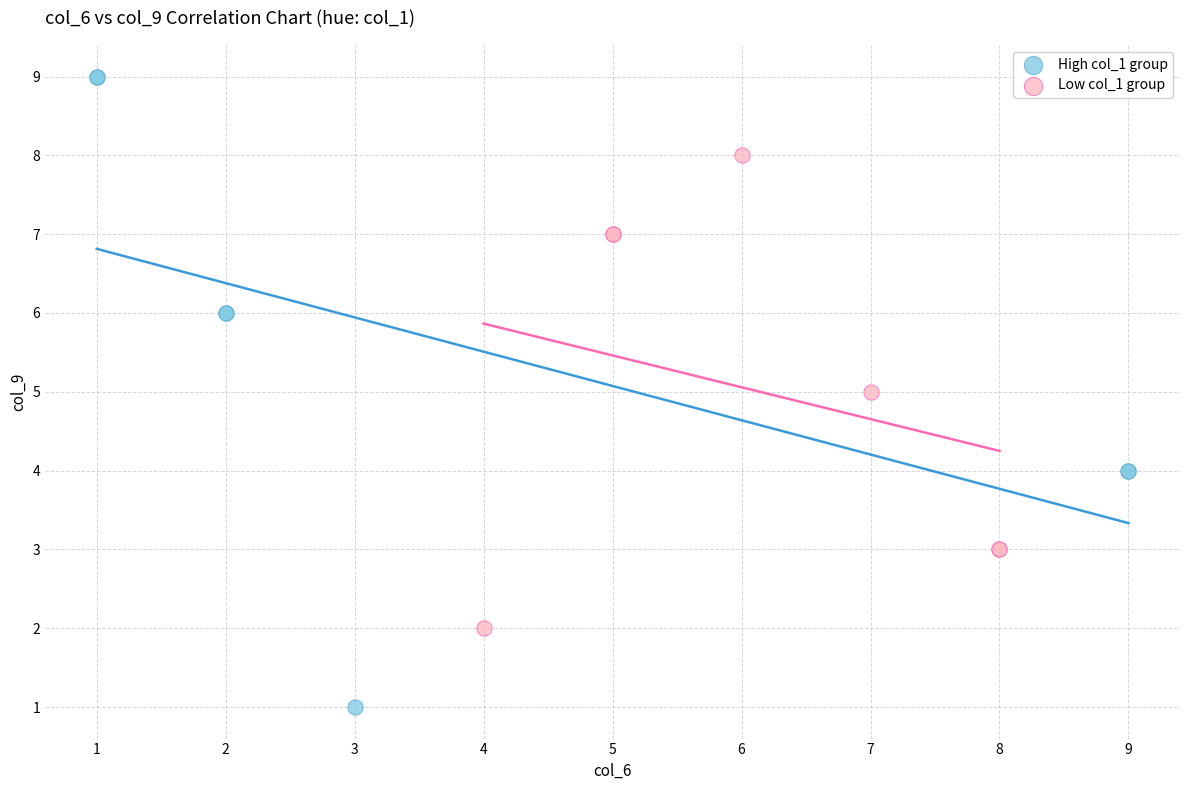

Which series contains the highest Y value?

High col_1 group